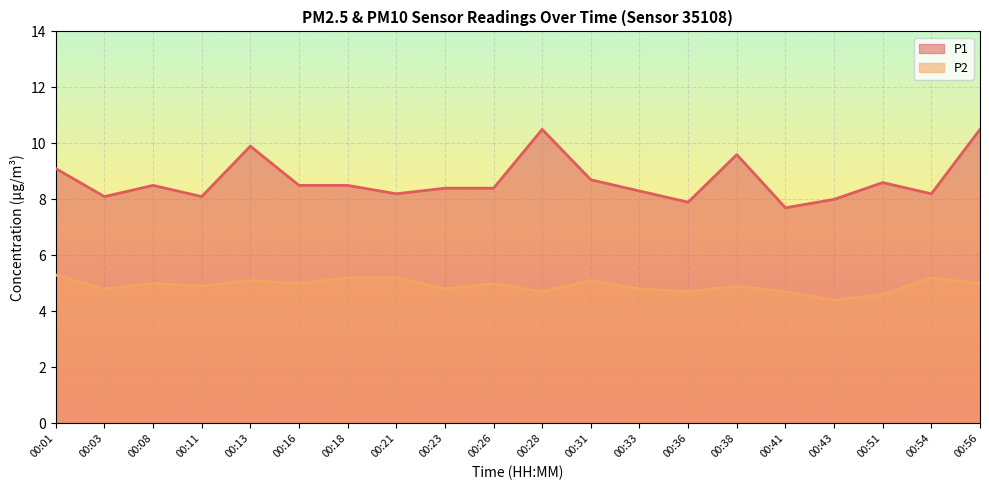

At which category does P2 reach its first local peak?

00:08